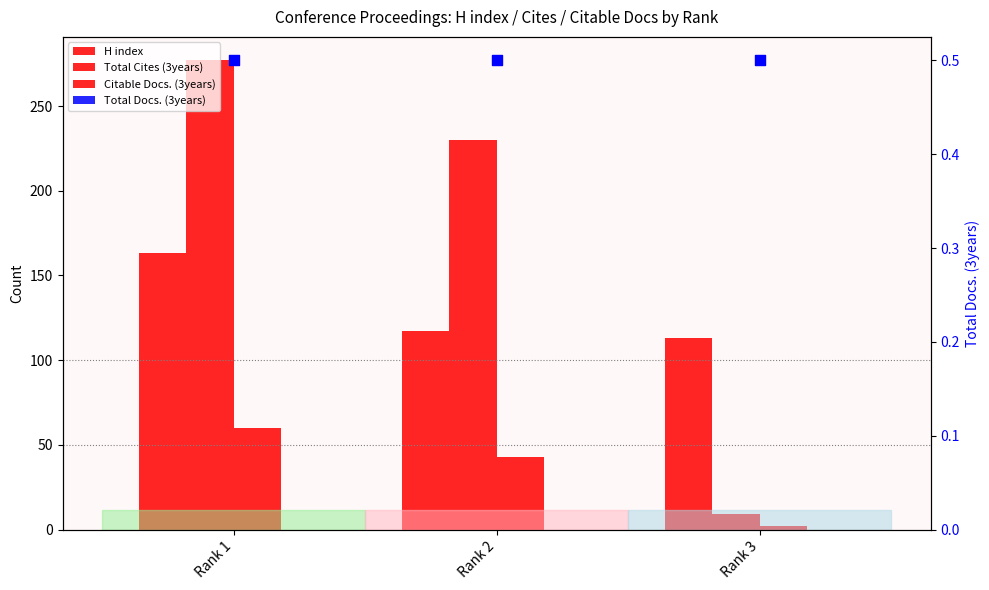

Which series has the largest total across all categories?

Total Cites (3years)